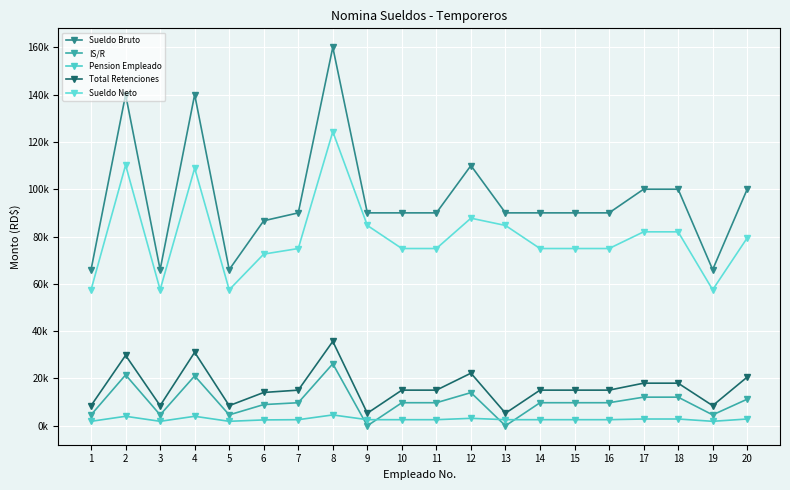

What is the highest value of the Sueldo Bruto series?

160000.0